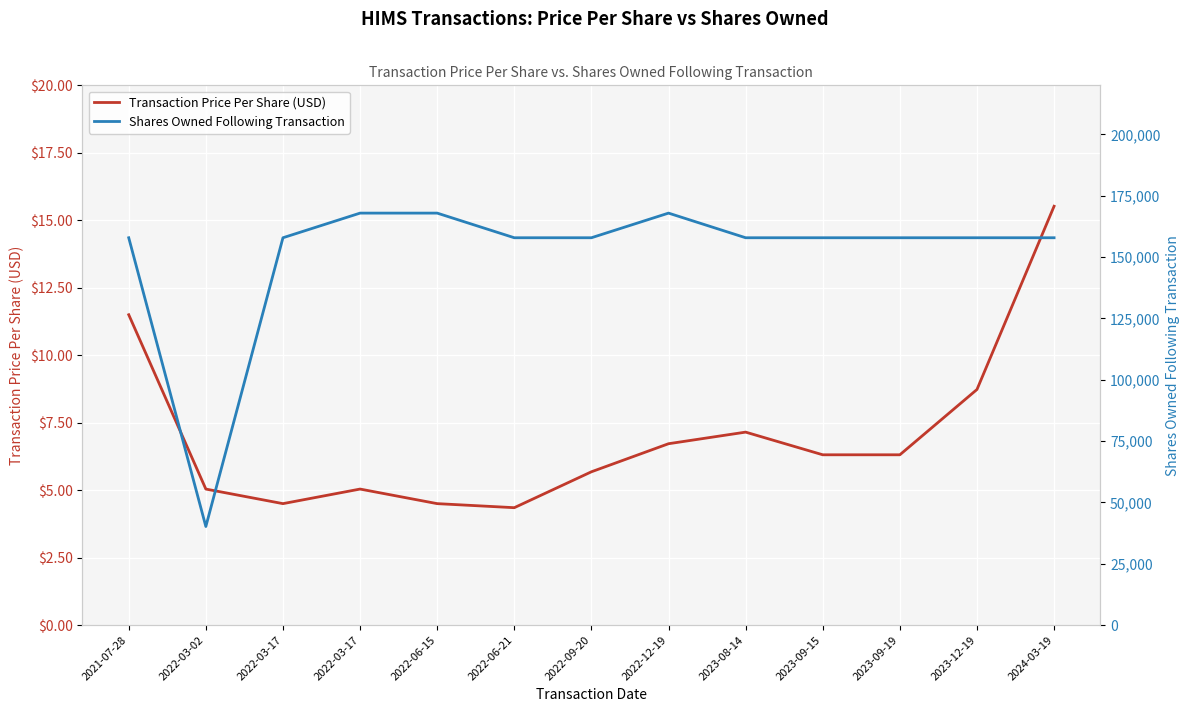

Rank the series at 2023-09-15 from highest to lowest value.

Shares Owned Following Transaction, Transaction Price Per Share (USD)